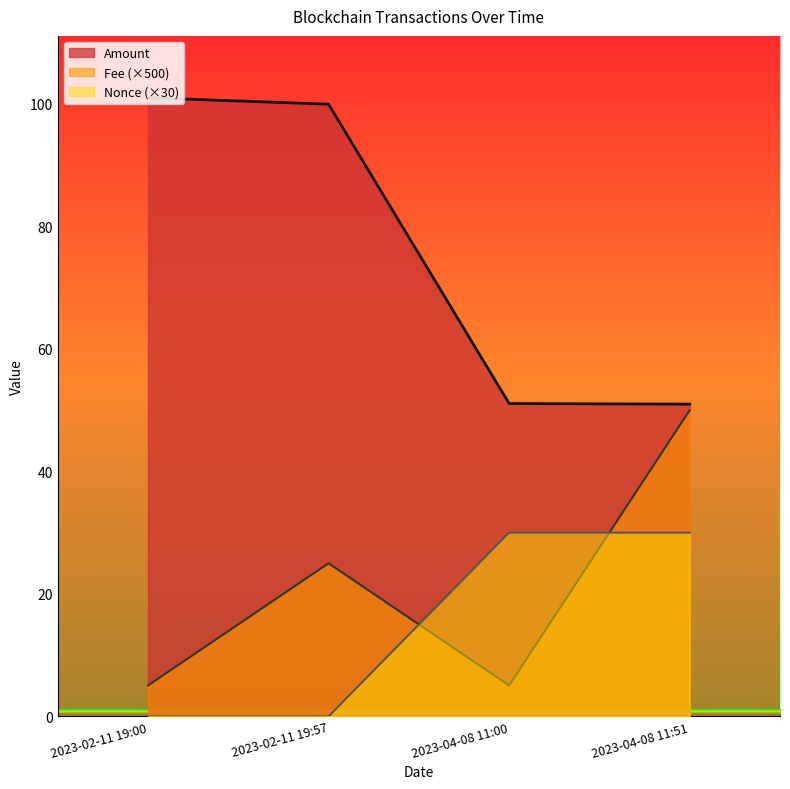

What is the maximum value shown in the chart?

101.0